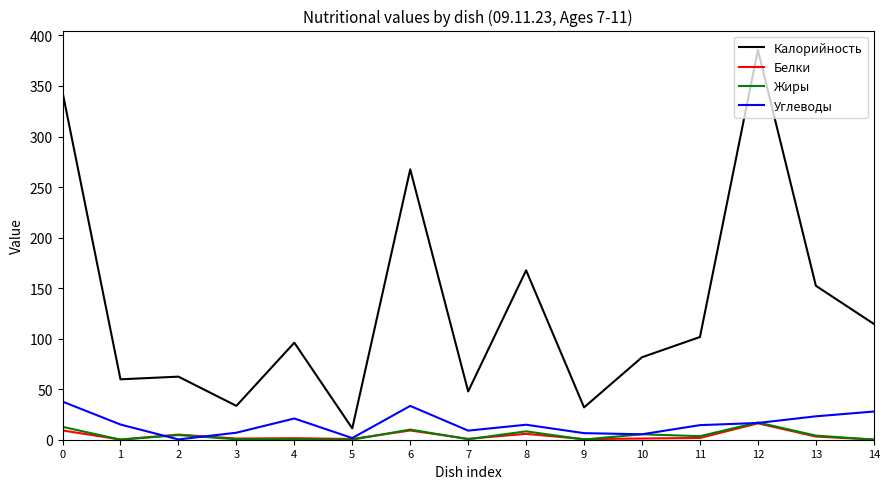

What is the sum of all Калорийность values?

1957.4